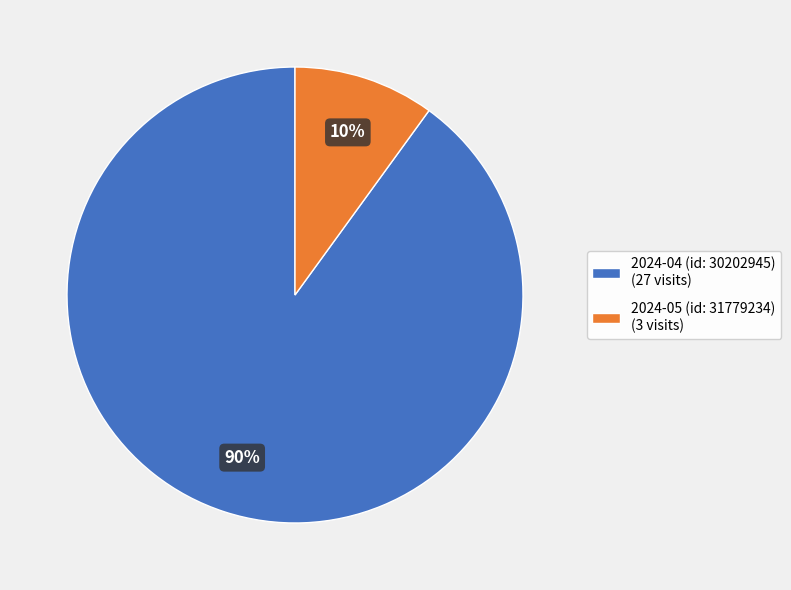

How many slices are in this pie chart?

2